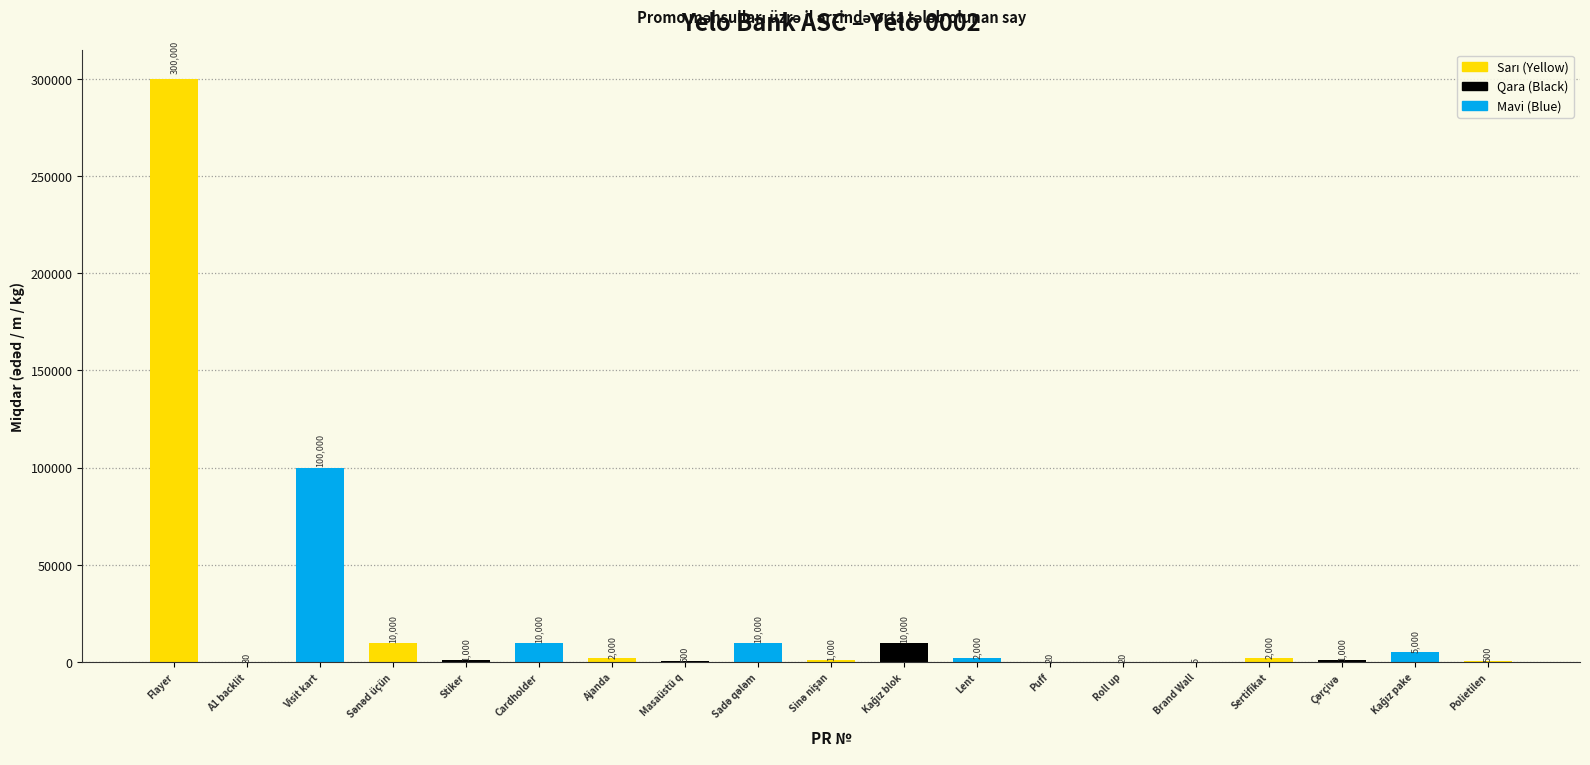

Approximately how many times larger is the value at Polietilen compared to Brand Wall?

100.0